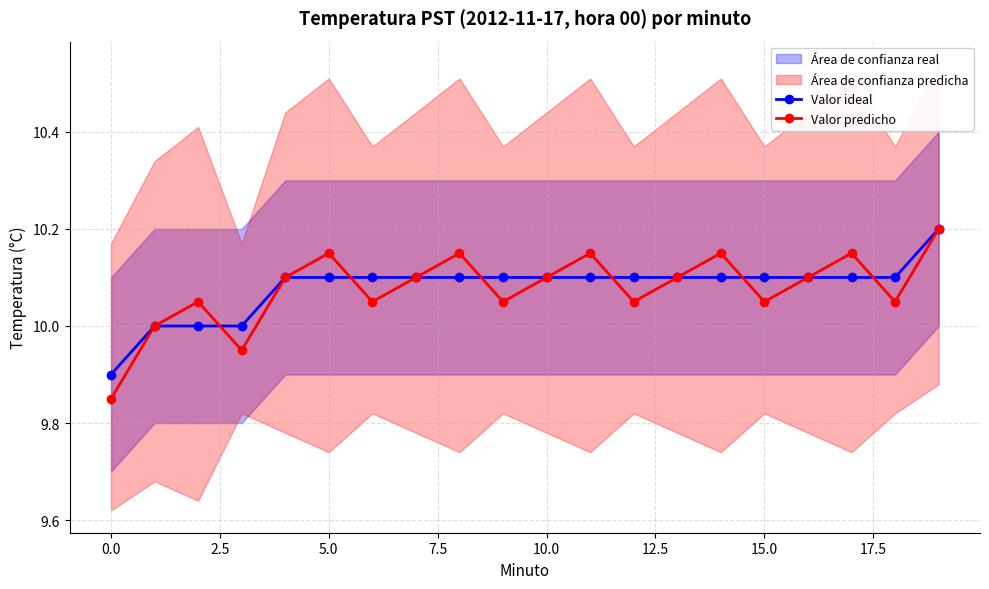

How many intersections are there between Valor ideal and Valor predicho?

6